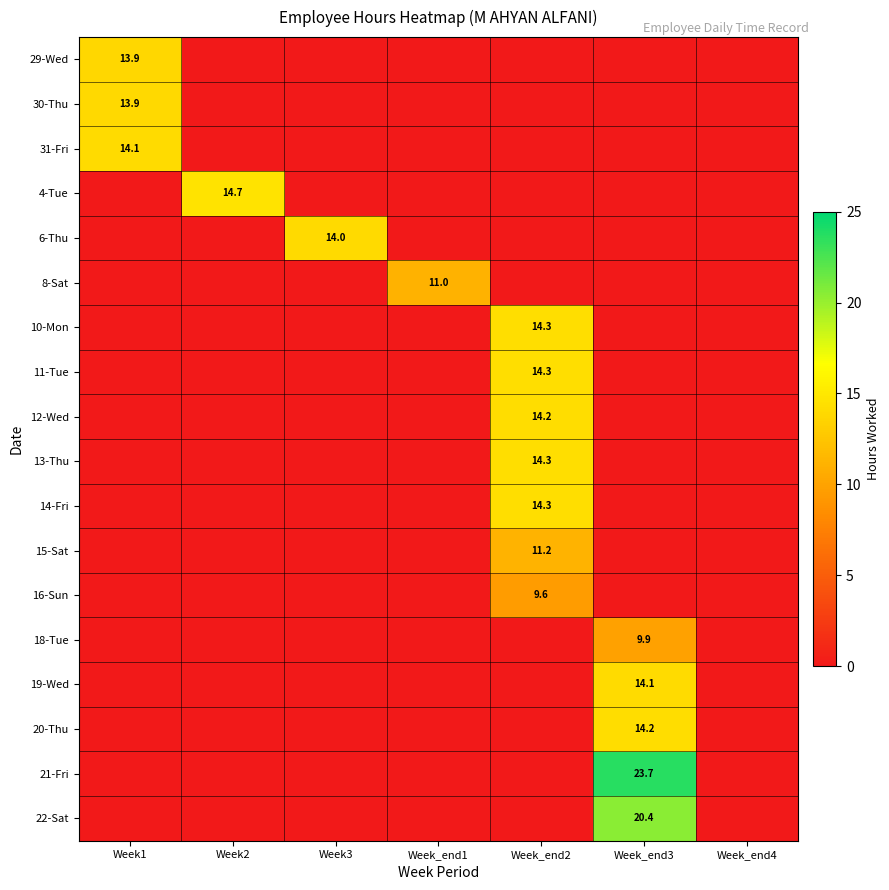

Is it true that 22-Sat equals 0.0 at Week_end1?

True